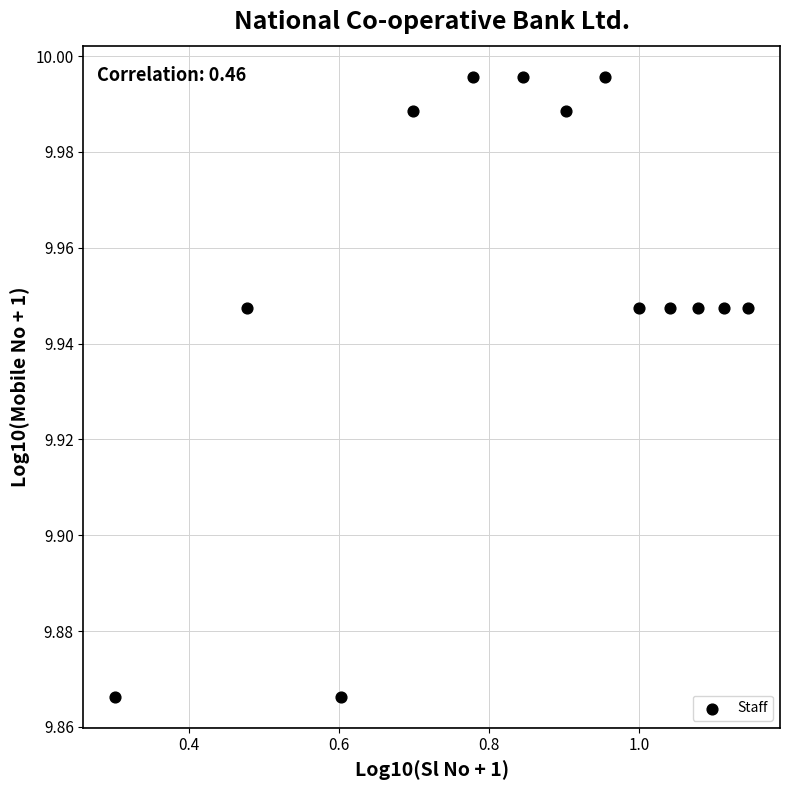

What is the range of X values (max minus min)?

0.8